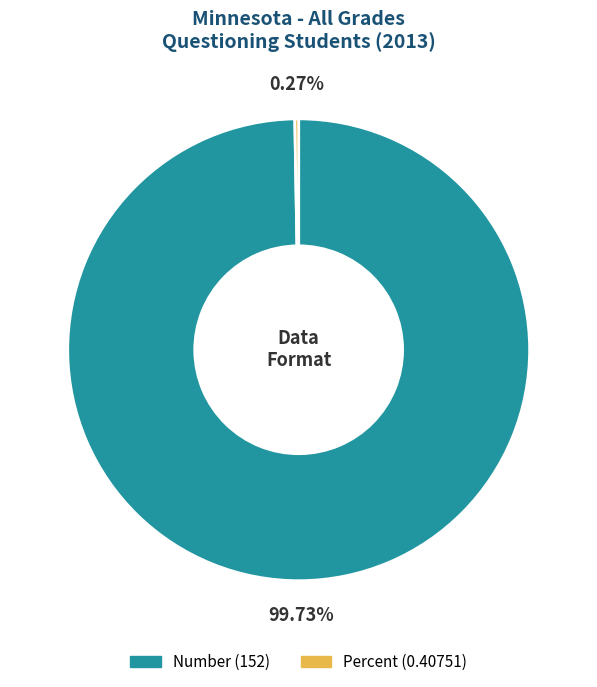

Which slice is the largest?

Number